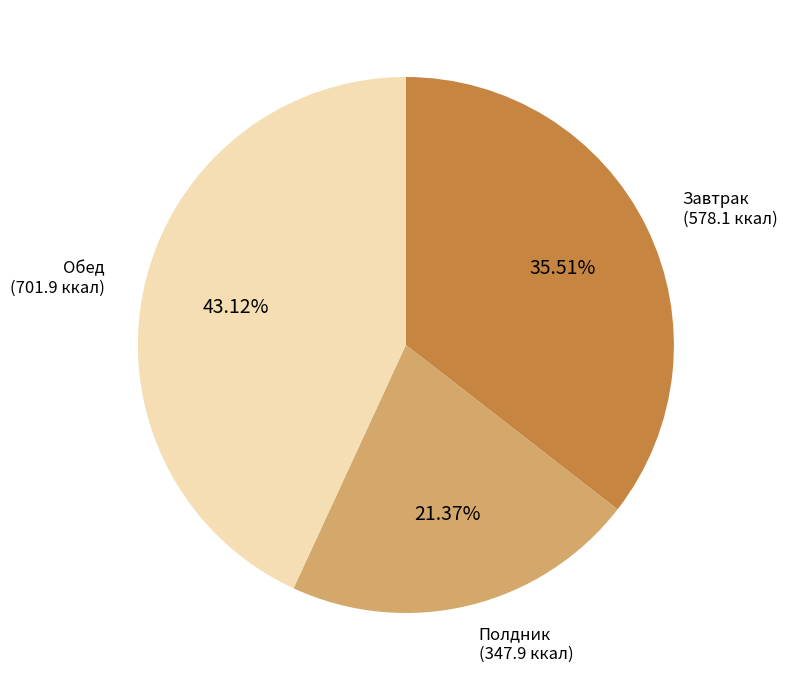

Does Полдник represent more than half of the total?

No